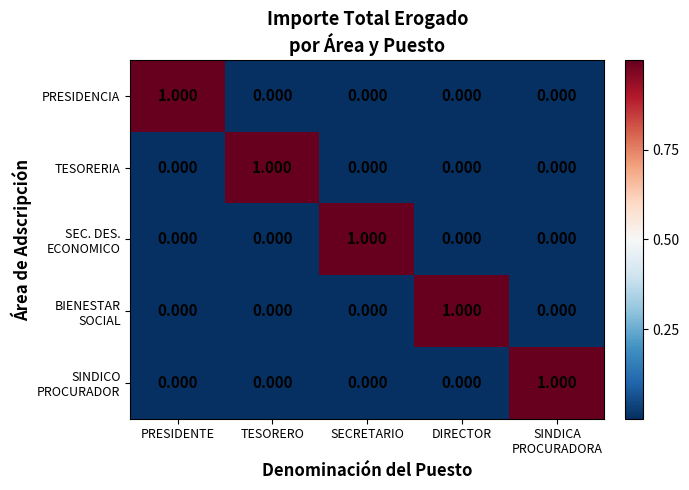

What is the difference between the highest and lowest values at TESORERO?

1